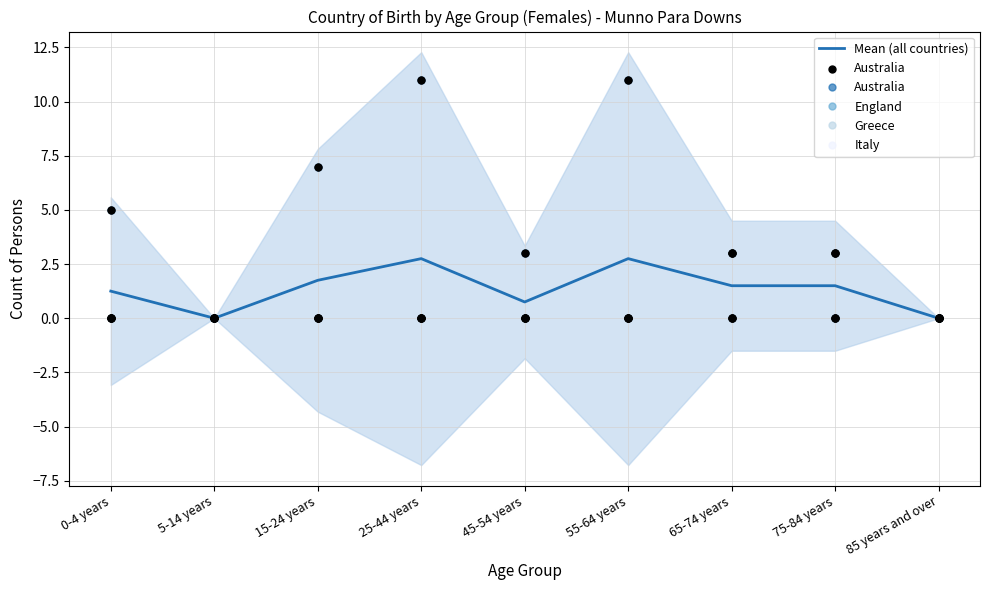

What are all the series names shown in the legend?

Mean (all countries), Australia, England, Greece, Italy